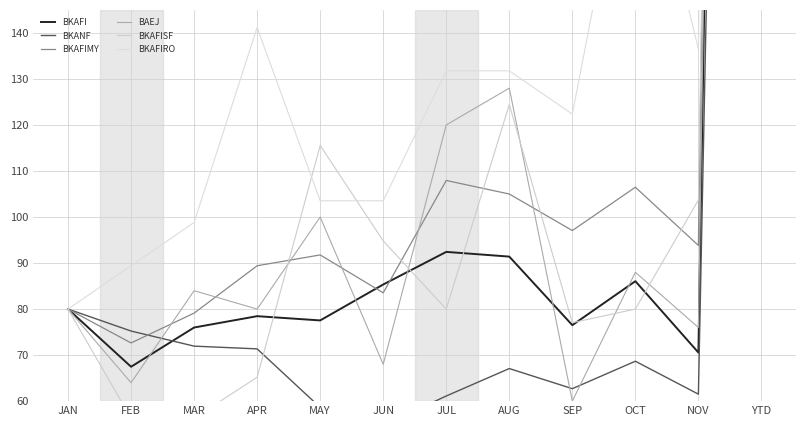

What is the minimum value shown in the chart?

54.8